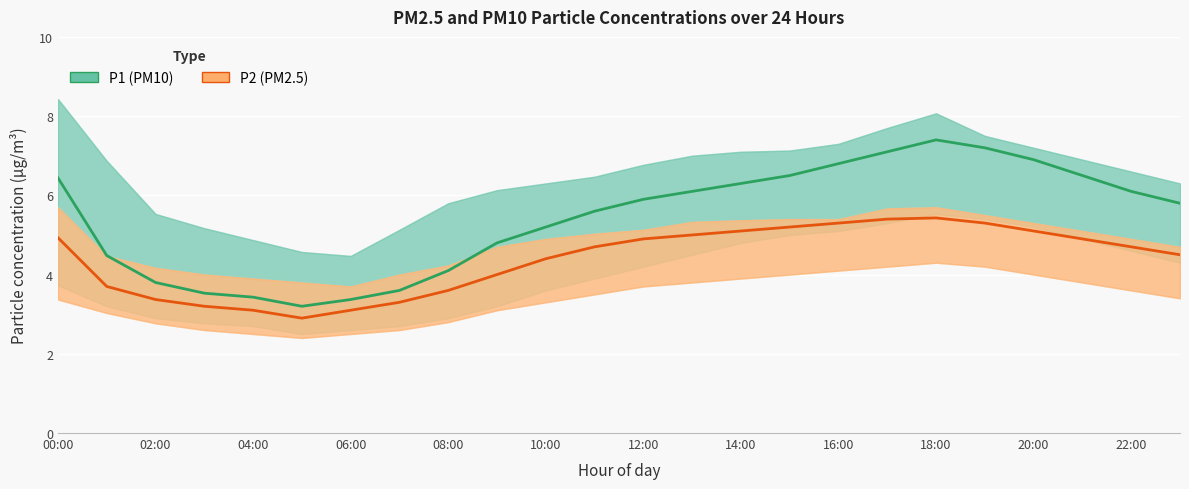

What position from the left is 22:00?

12